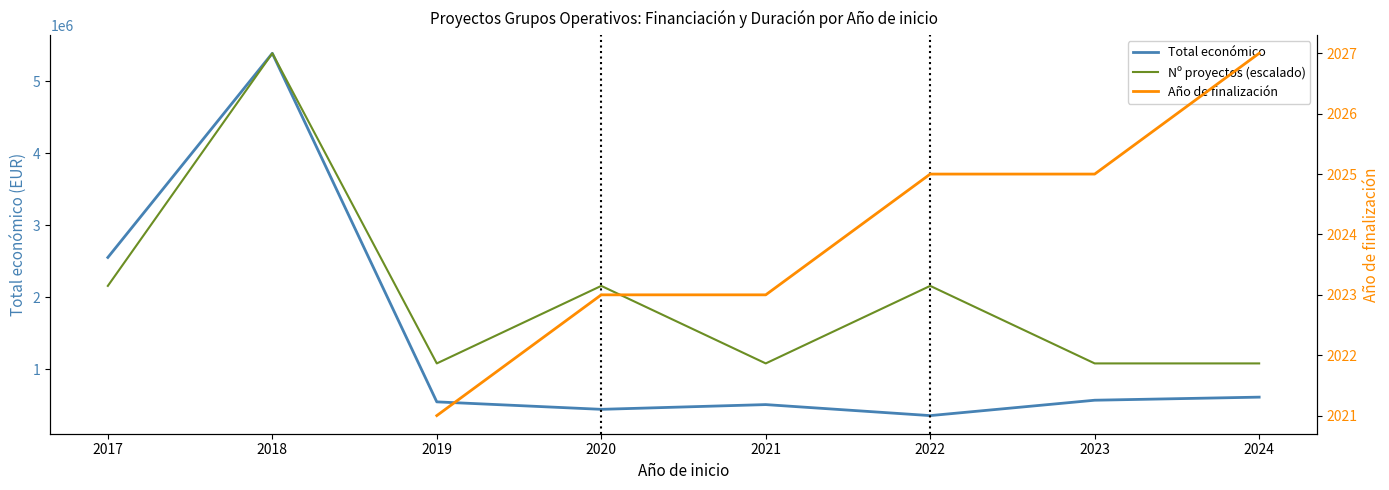

Is the value of Año de finalización at 2022 greater than the value of Nº proyectos (escalado) at 2017?

No